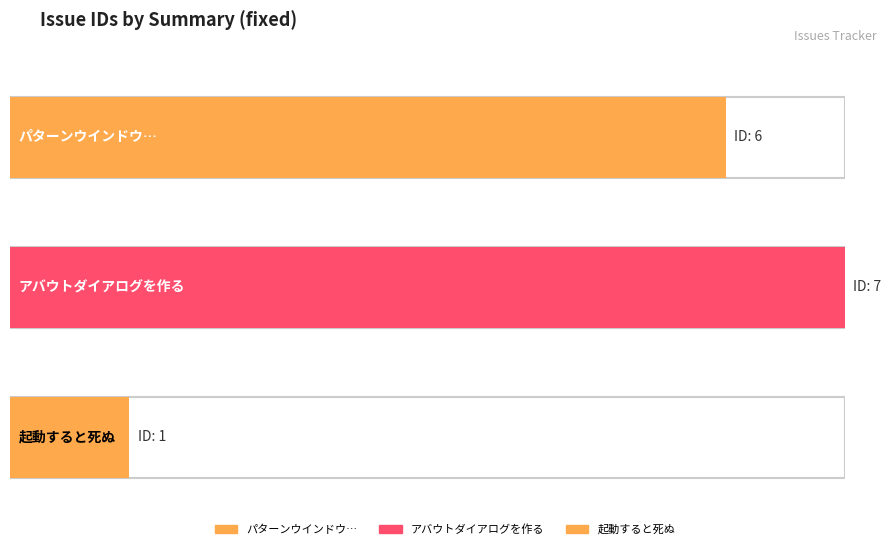

Reading left to right, transcribe all the data shown in this chart.

6	7	1